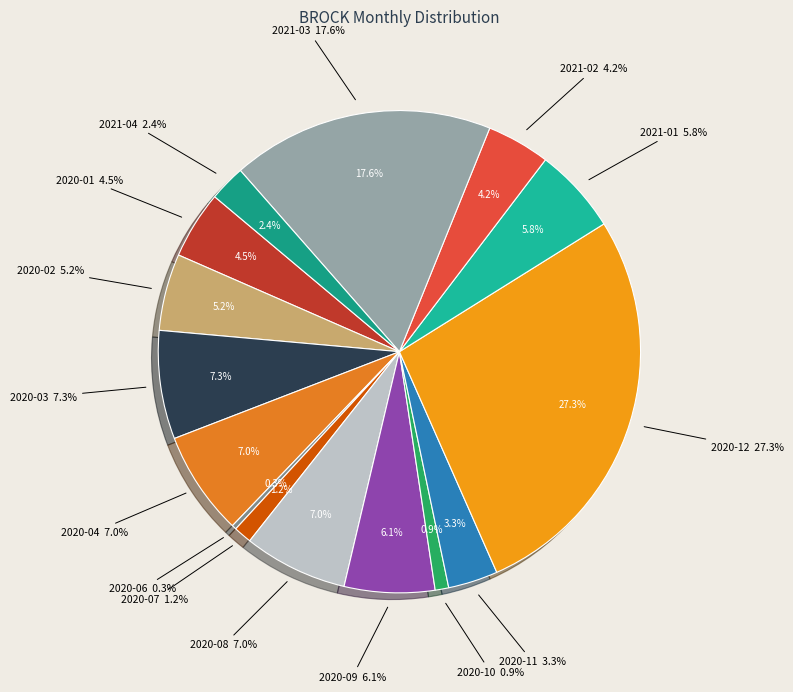

Does 2020-01 account for over 50% of the chart?

No